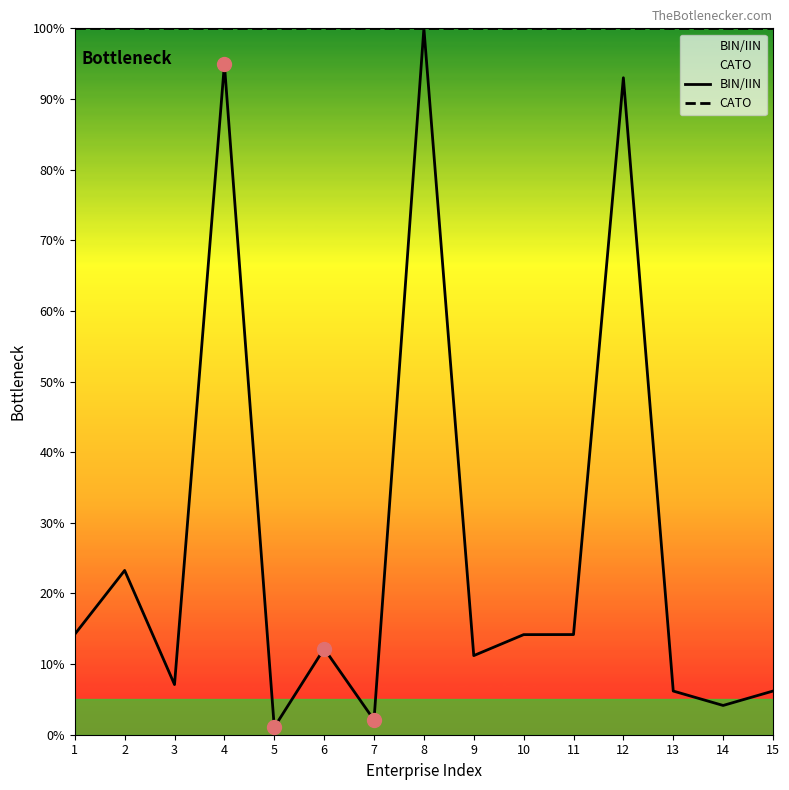

What are all the series names shown in the legend?

BIN/IIN, CATO